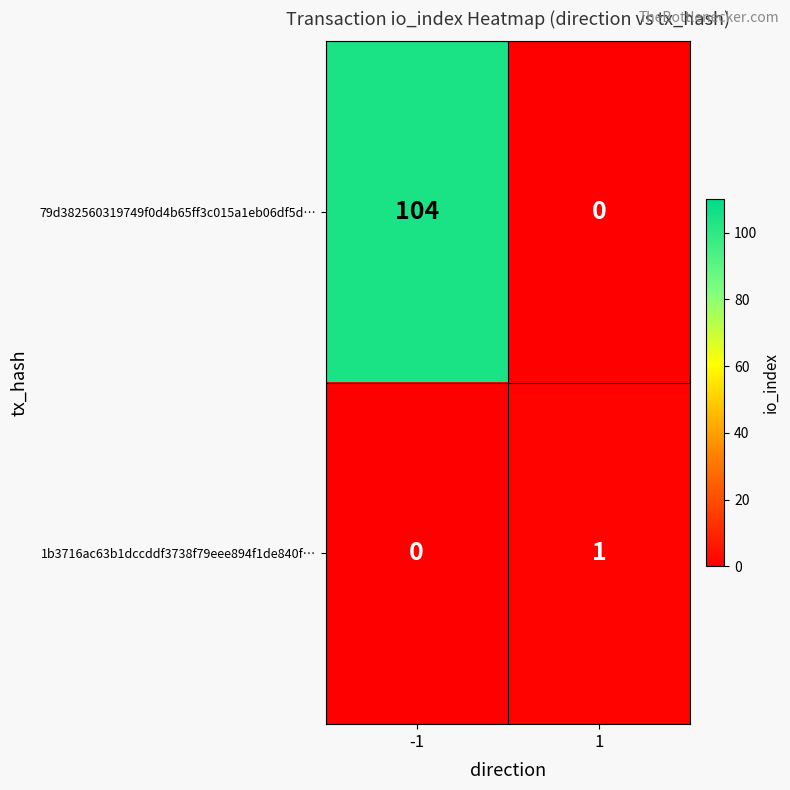

What is the greatest value displayed?

104